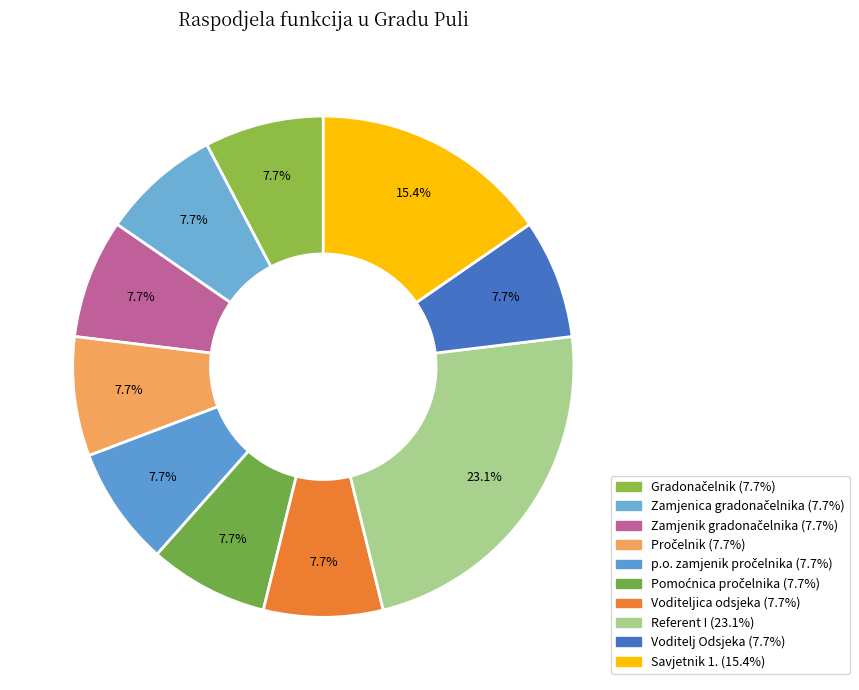

Count the number of slices in the pie.

10